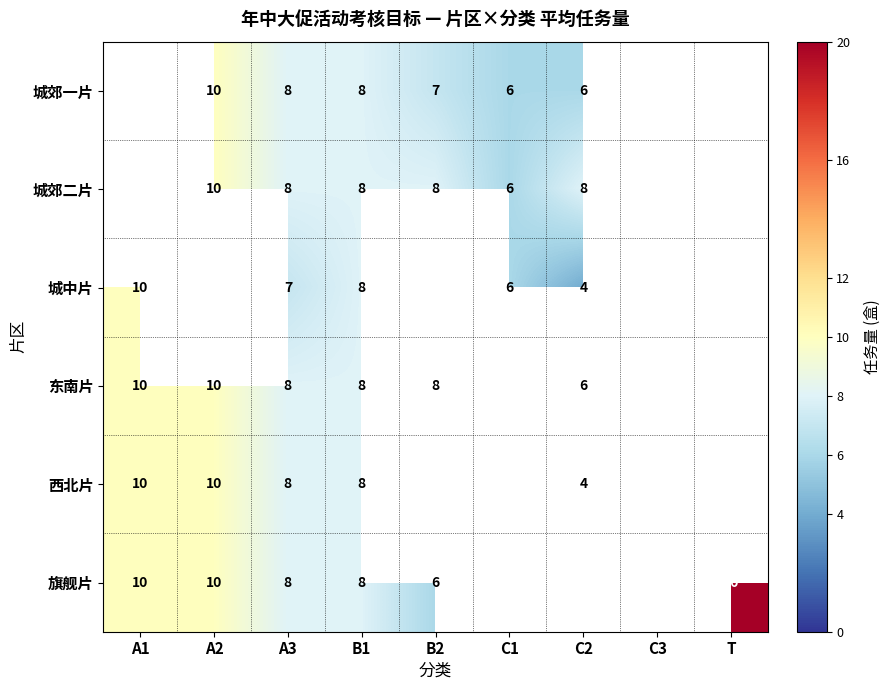

Count the number of data series in this chart.

6